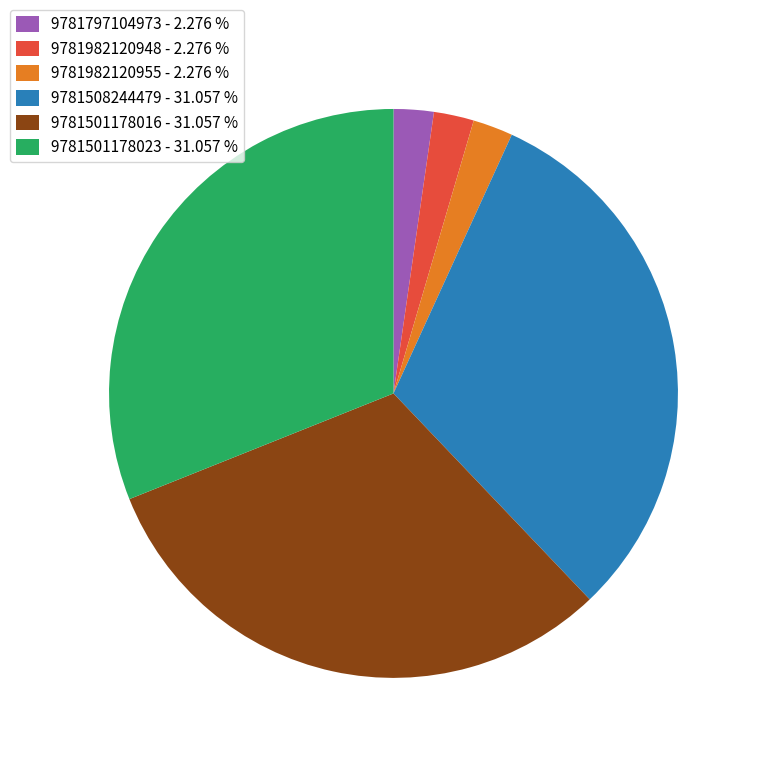

Does 9781501178023 represent more than half of the total?

No